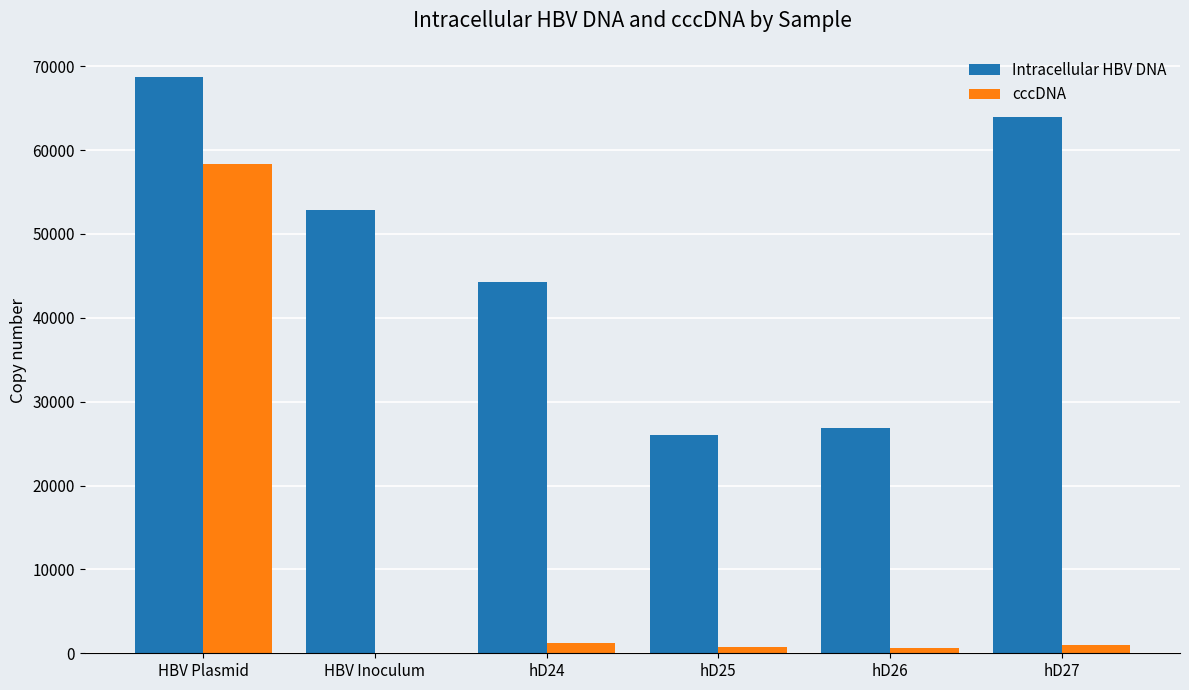

Is it true that Intracellular HBV DNA equals 71892.2 at HBV Inoculum?

False